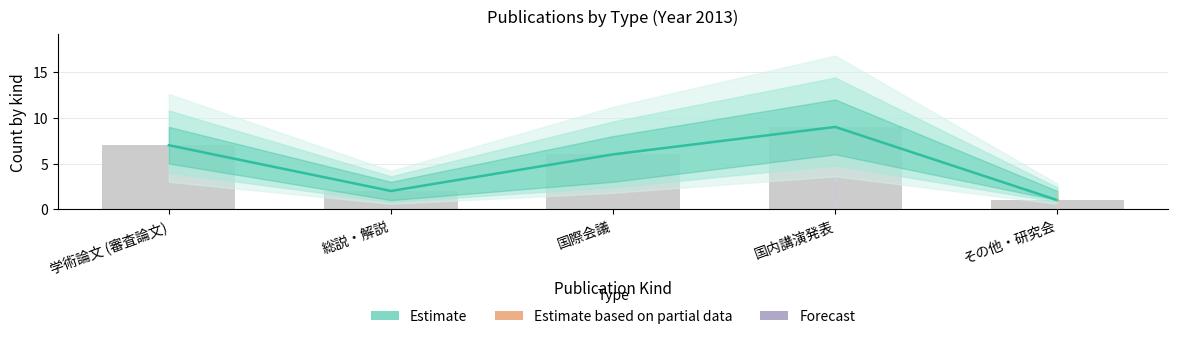

Reading right to left, list all the values displayed in this chart.

1	9	6	2	7